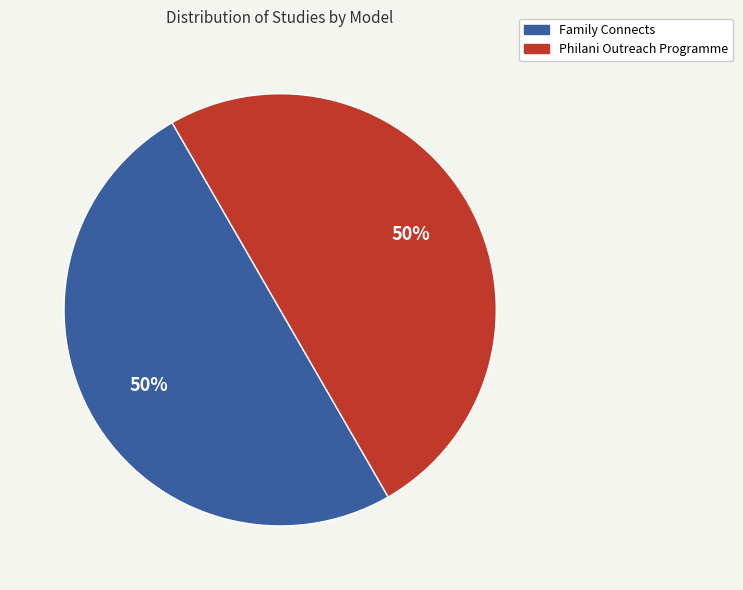

How many slices are in this pie chart?

2